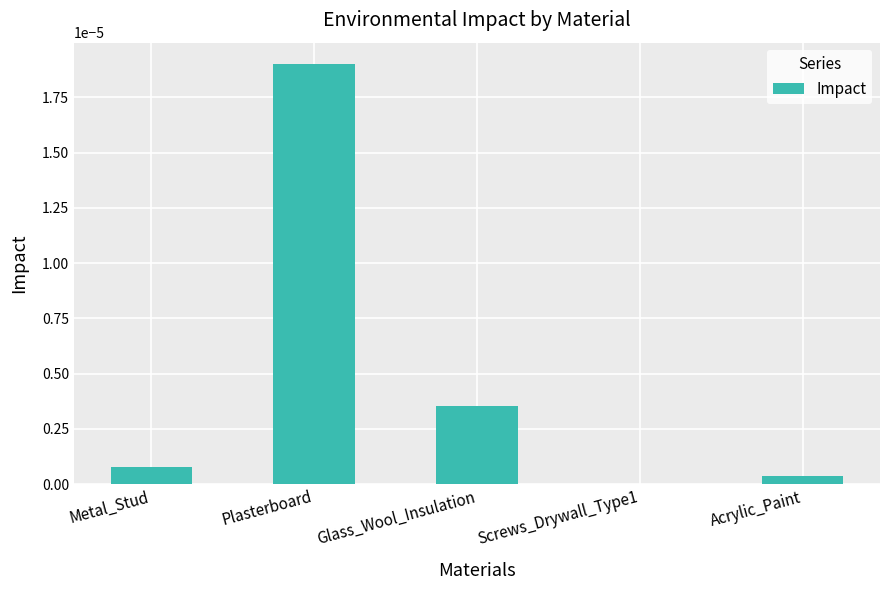

True or false: the data shows 0.0 at Metal_Stud.

True